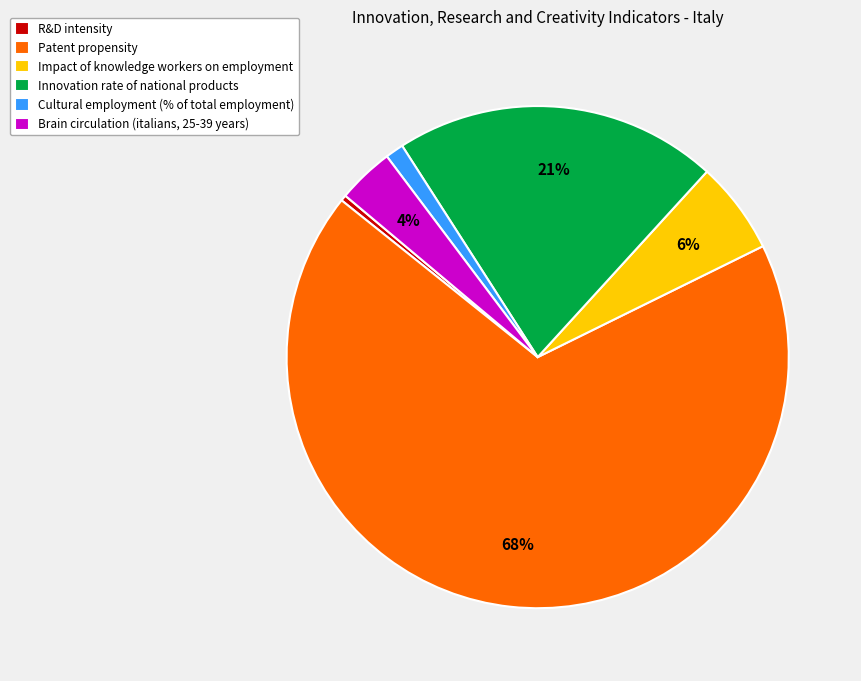

Does Impact of knowledge workers on employment account for over 50% of the chart?

No